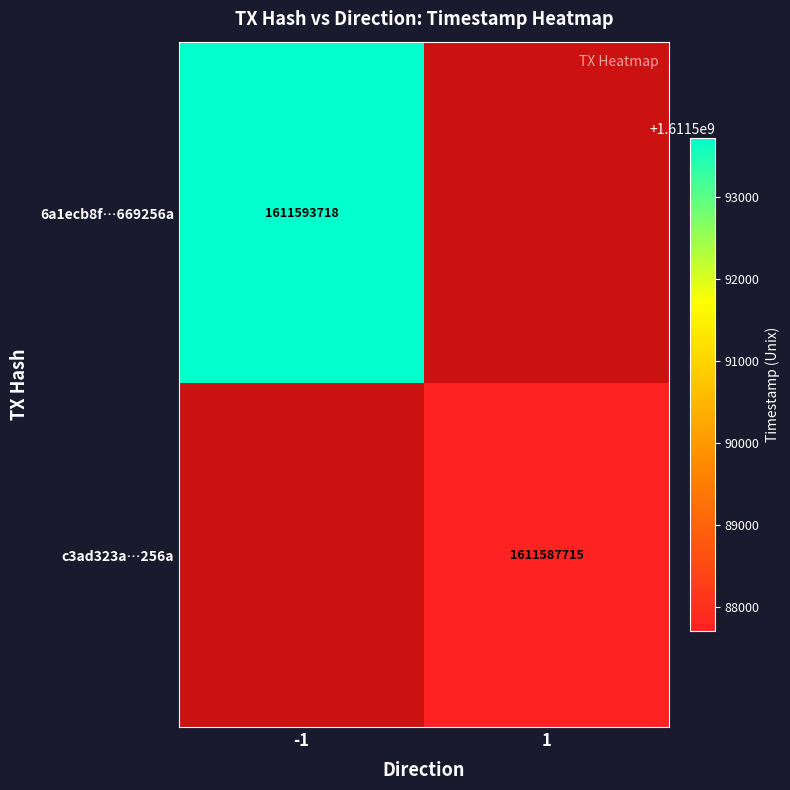

Is the value of 6a1ecb8f…669256a at -1 greater than the value of c3ad323a…256a at 1?

Yes